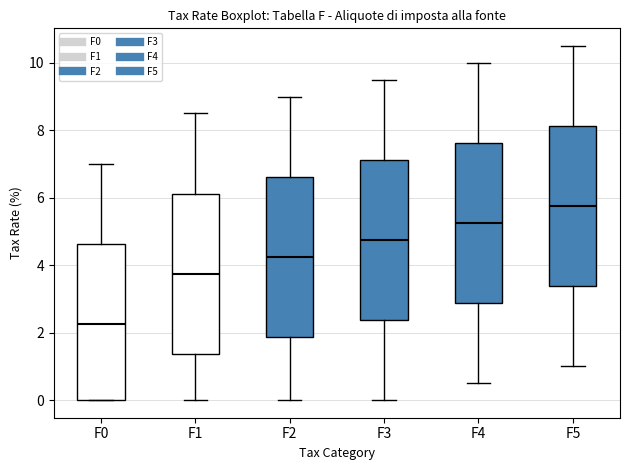

Reading left to right, read every box against the y-axis: the position of its median line, the range the box covers, and the ends of its whiskers. The values are not printed on the chart, so give them approximately, as read against the axis.

F0: median 2.2, box 0.0 to 4.6, whiskers 0.0 to 7.0
F1: median 3.8, box 1.4 to 6.2, whiskers 0.0 to 8.6
F2: median 4.2, box 1.8 to 6.6, whiskers 0.0 to 9.0
F3: median 4.8, box 2.4 to 7.2, whiskers 0.0 to 9.6
F4: median 5.2, box 2.8 to 7.6, whiskers 0.6 to 10.0
F5: median 5.8, box 3.4 to 8.2, whiskers 1.0 to 10.6